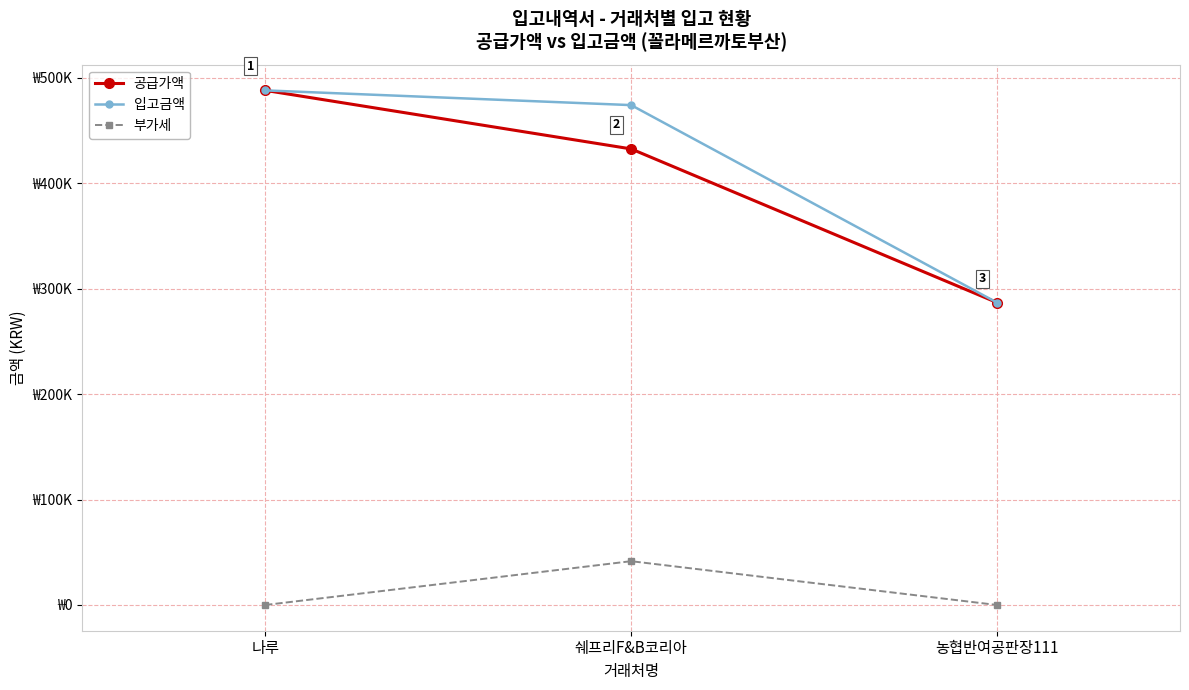

Which series has the widest spread of values?

공급가액